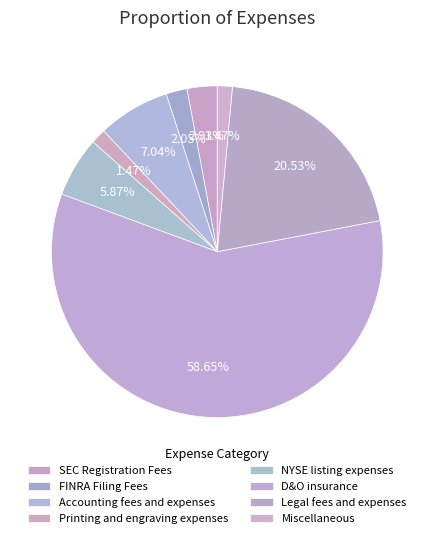

How many segments does this pie chart have?

8